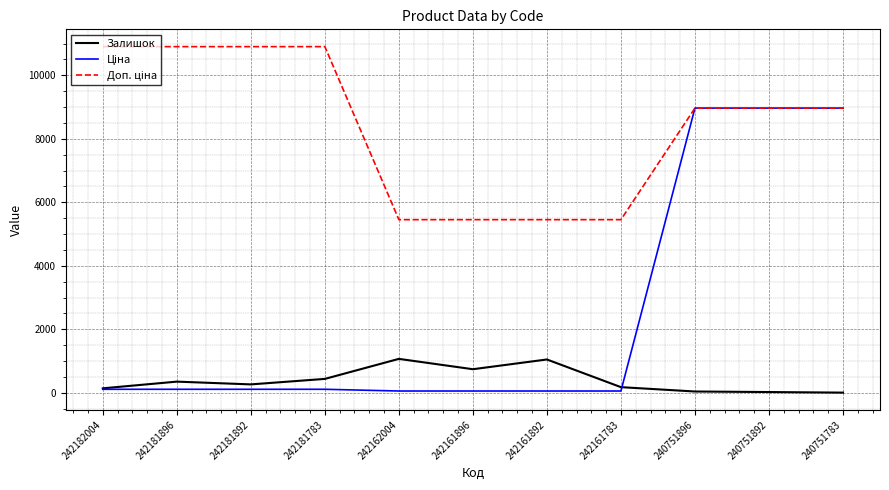

The Залишок series shows 1854.8 at 242162004. True or false?

False